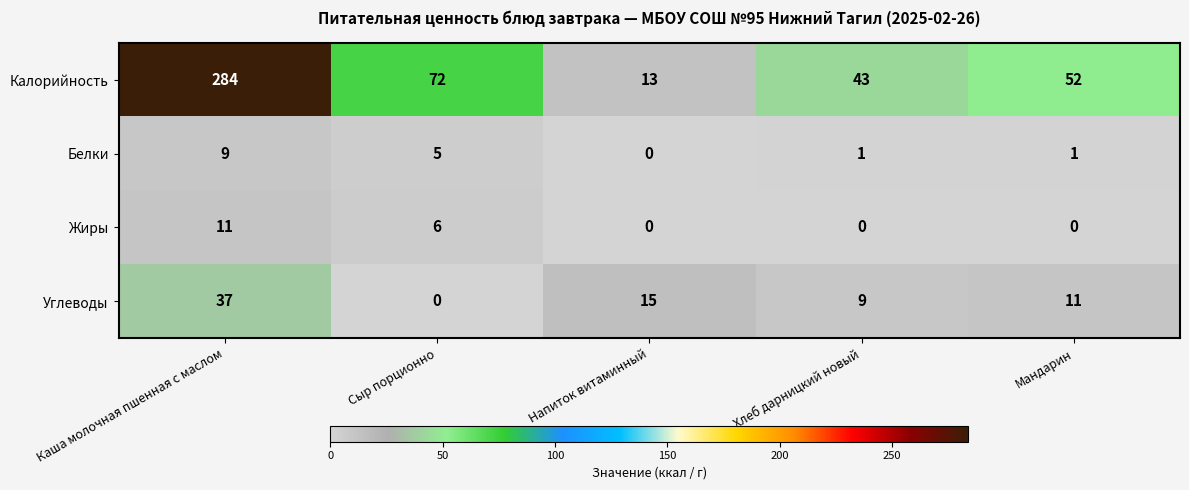

What is the total value across all series at Напиток витаминный?

28